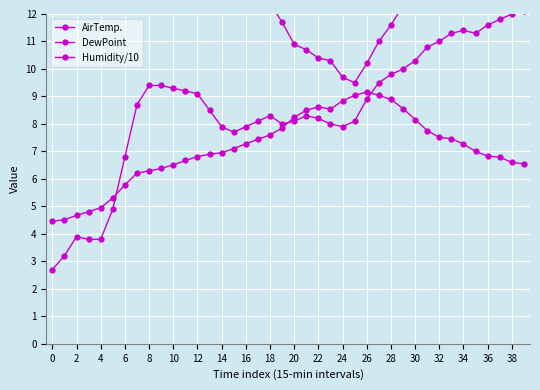

What is the total value across all series at 31?

33.2